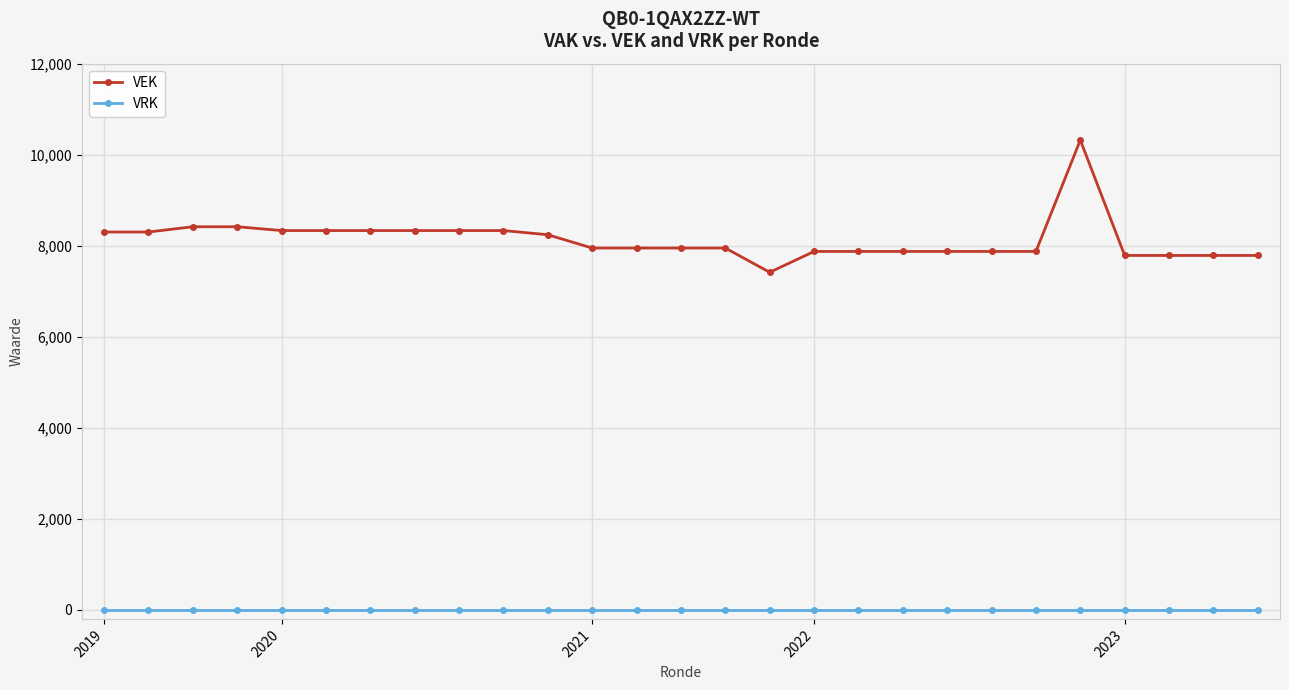

How many data points does each series have?

27